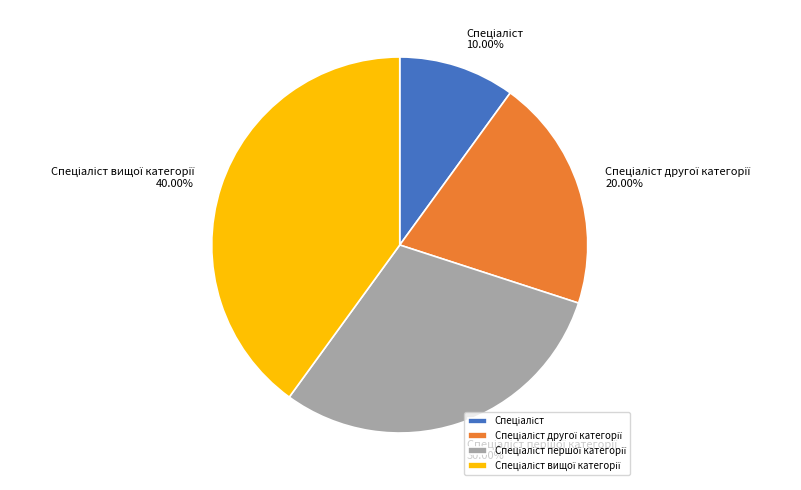

Is there a majority slice in this chart?

No